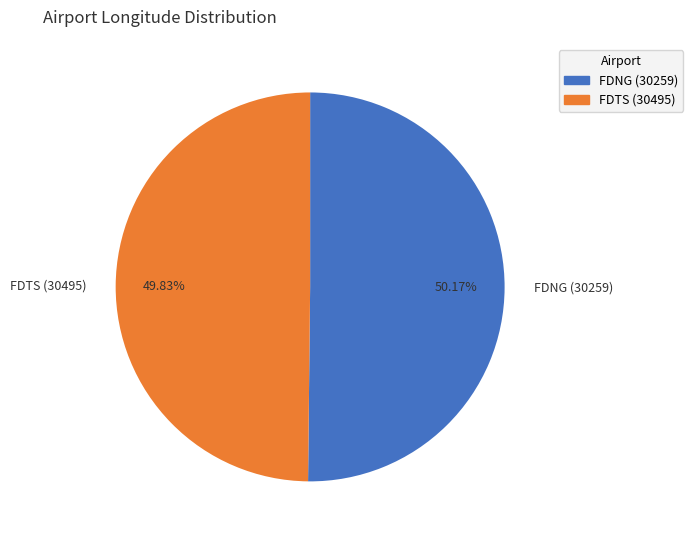

Count the number of slices in the pie.

2